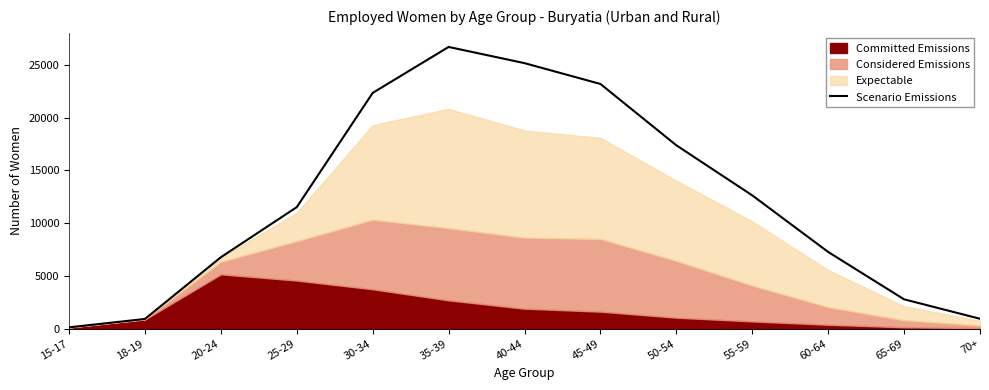

Reading right to left, extract all data points from this chart.

70+=941	65-69=2784	60-64=7274	55-59=12638	50-54=17386	45-49=23200	40-44=25174	35-39=26709	30-34=22351	25-29=11522	20-24=6775	18-19=922	15-17=127